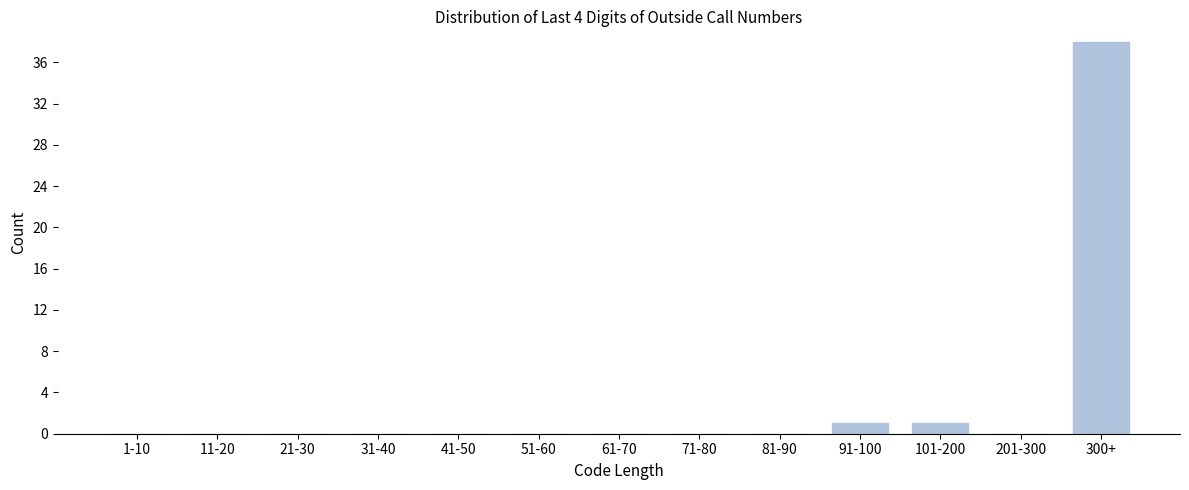

Reading right to left, transcribe all the data shown in this chart.

300+=38	201-300=0	101-200=1	91-100=1	81-90=0	71-80=0	61-70=0	51-60=0	41-50=0	31-40=0	21-30=0	11-20=0	1-10=0